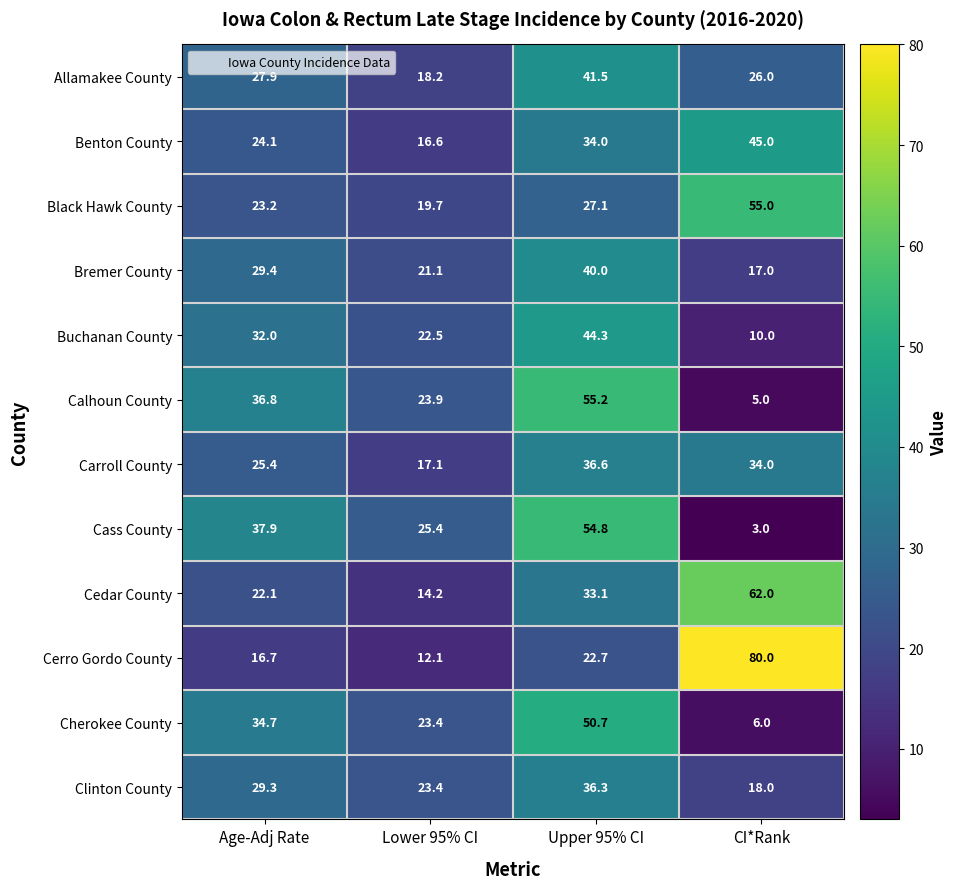

The value of Buchanan County at CI*Rank is 14.4. True or false?

False